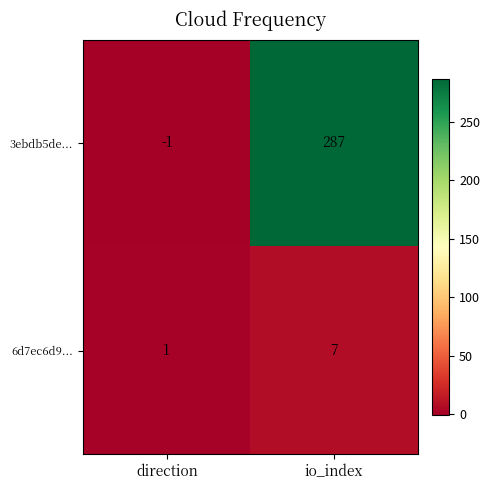

What is the maximum value shown in the chart?

287